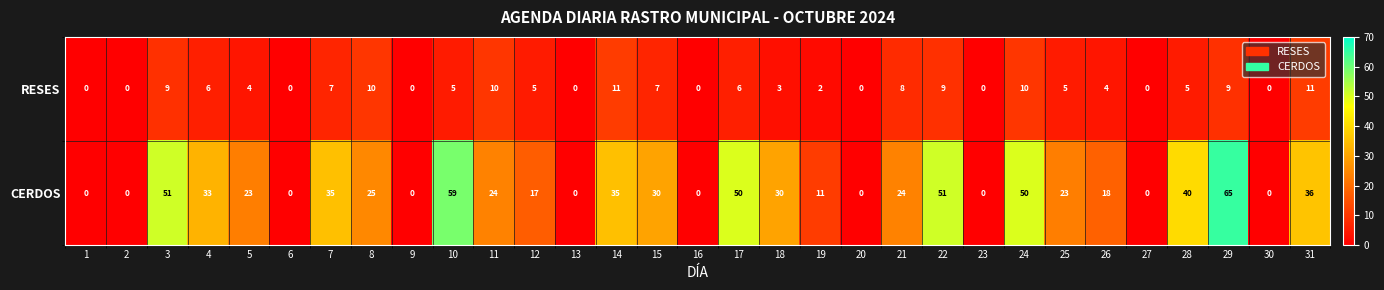

What is the sum of all RESES values?

146